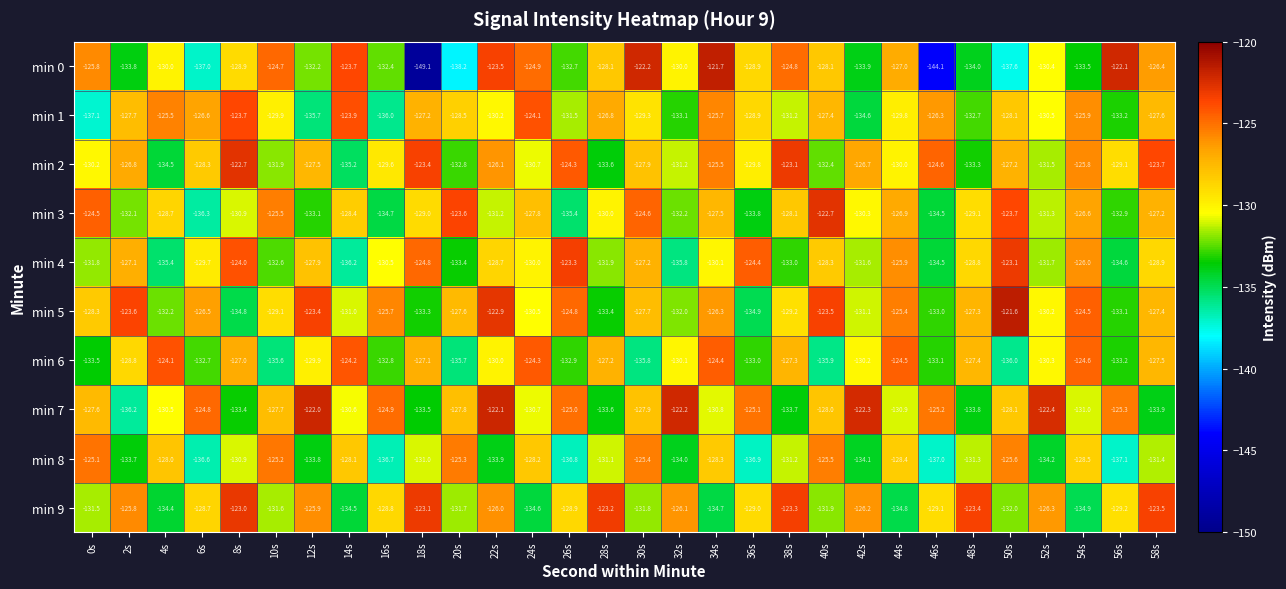

Between 30s and 48s, which series saw the biggest shift?

min 0